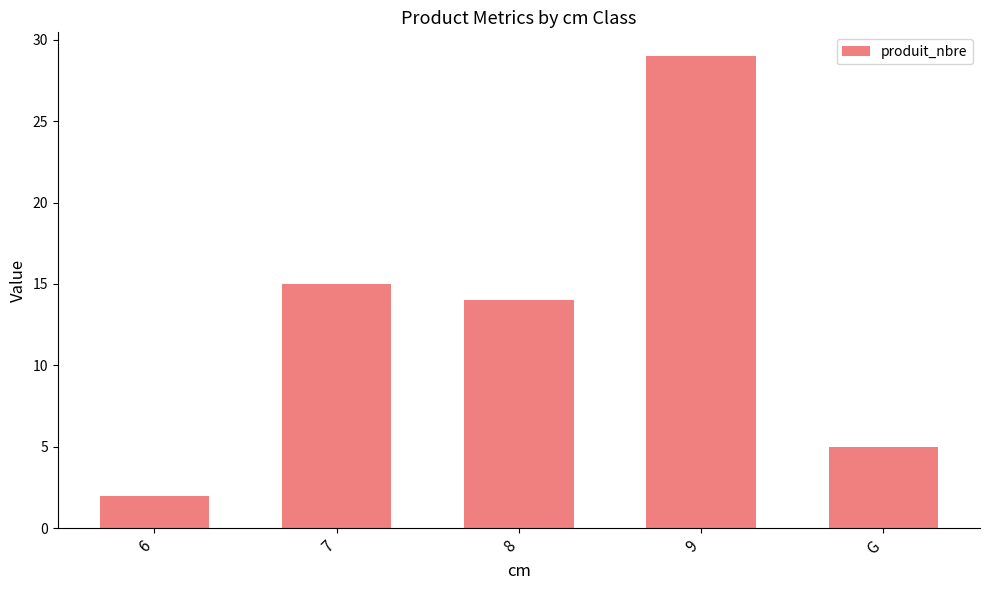

What is the change in value from 8 to 9?

+15